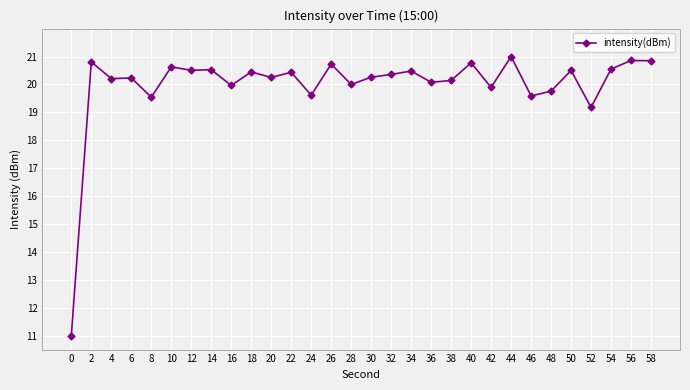

At which label does the data first exceed 20?

2